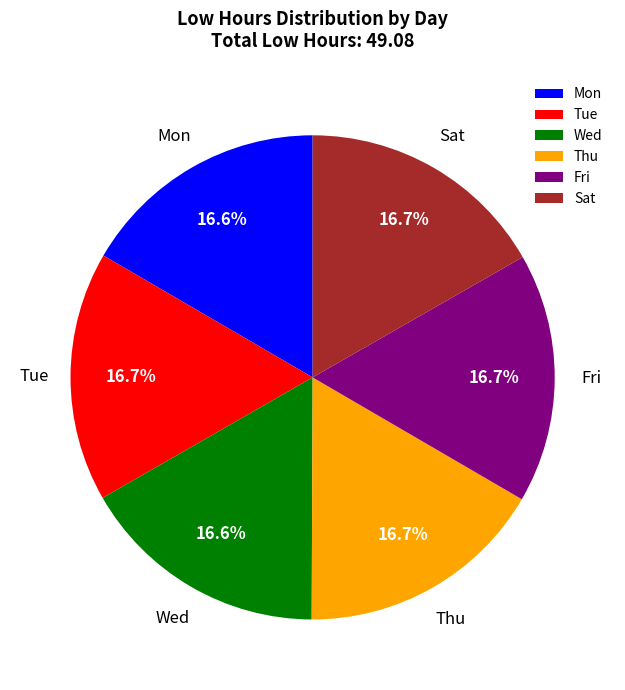

To the nearest percent, what is the combined percentage of Thu and Wed?

33%